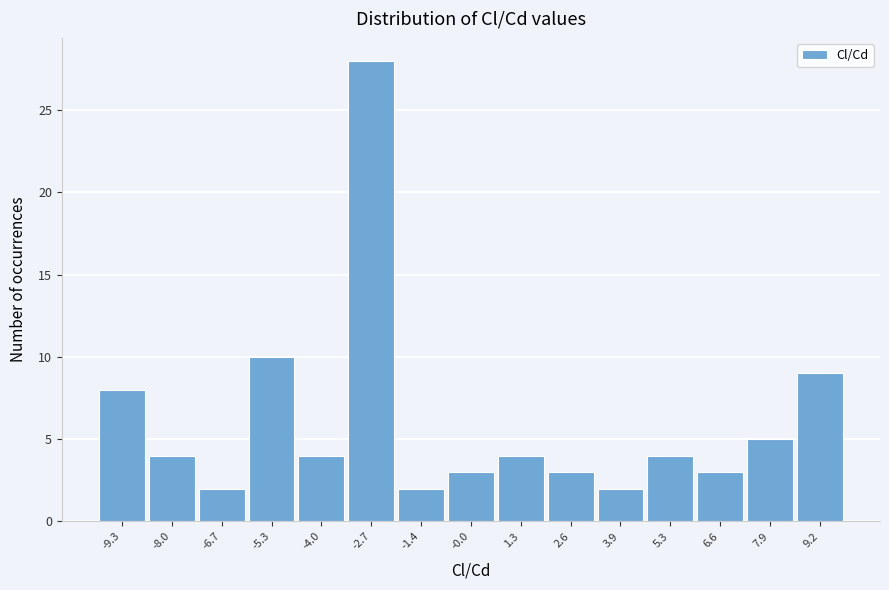

Reading left to right, transcribe this chart: for each bar, give the range it covers on the x-axis and its height. Neither the bar edges nor the heights are printed on the chart, so give them approximately, as read against the axes.

-10.0 to -8.6: 8
-8.6 to -7.4: 4
-7.4 to -6.0: 2
-6.0 to -4.6: 10
-4.6 to -3.4: 4
-3.4 to -2.0: 28
-2.0 to -0.6: 2
-0.6 to 0.6: 3
0.6 to 2.0: 4
2.0 to 3.2: 3
3.2 to 4.6: 2
4.6 to 6.0: 4
6.0 to 7.2: 3
7.2 to 8.6: 5
8.6 to 10.0: 9